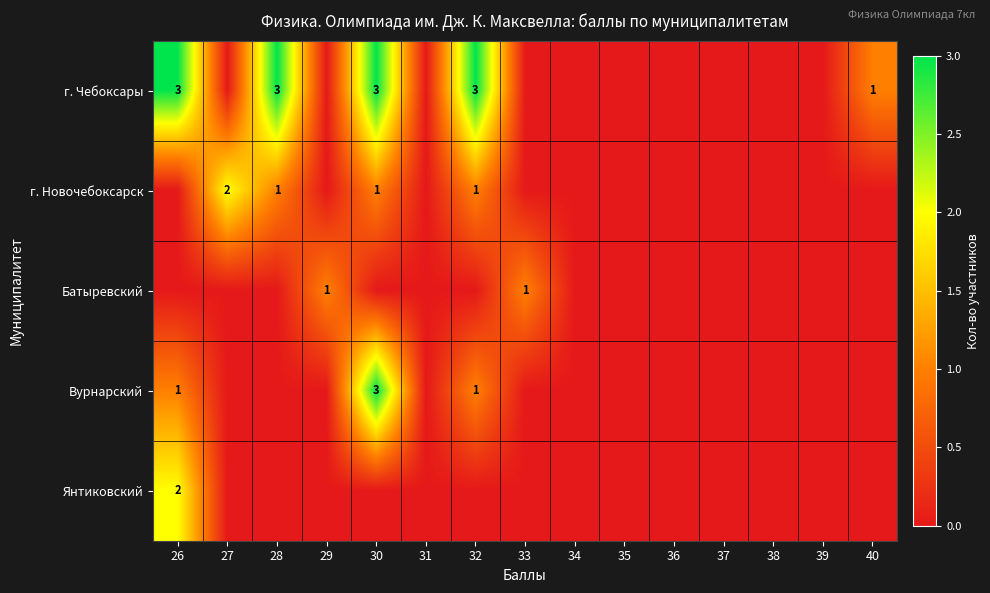

True or false: г. Новочебоксарск has a value of 1 at 28.

True